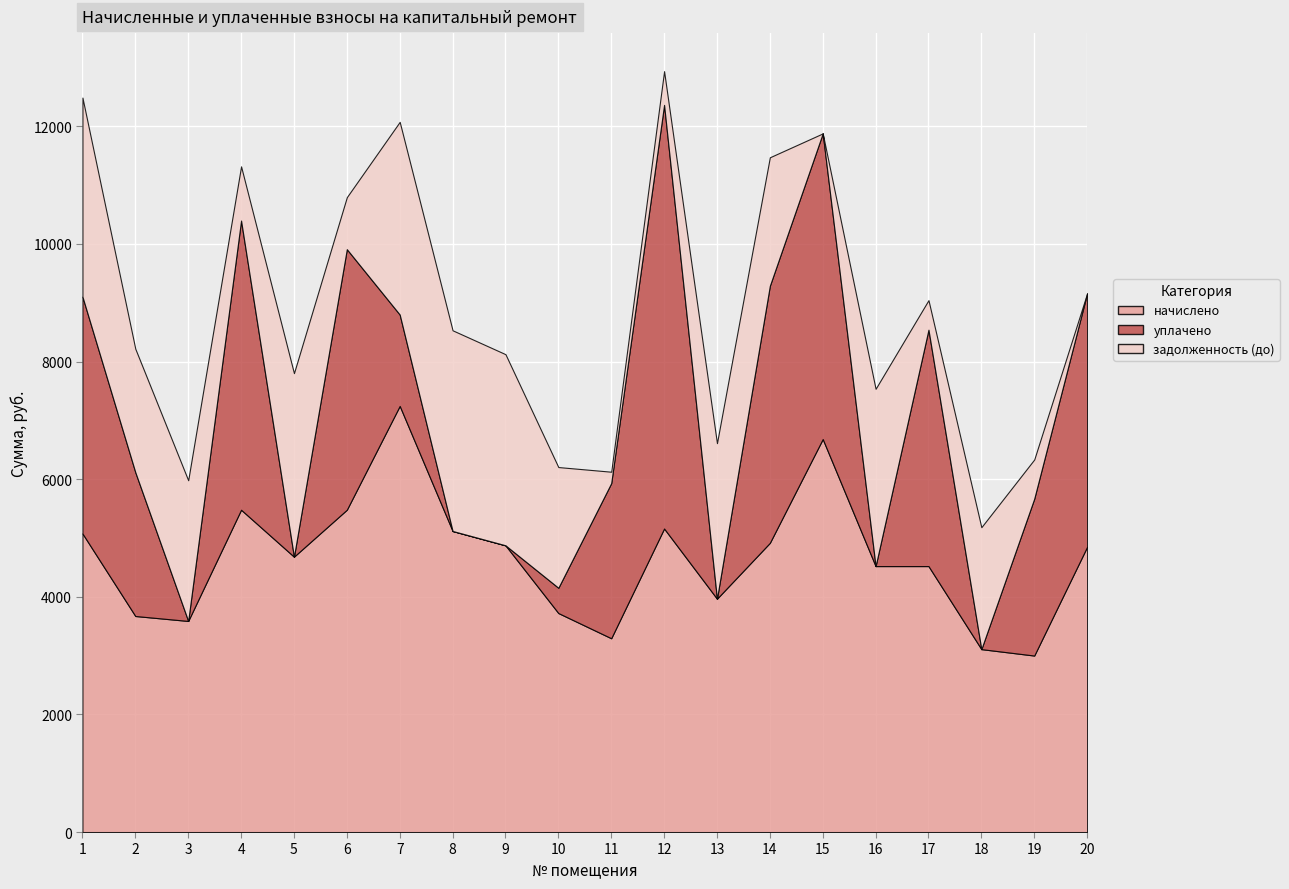

Read the начислено value at 3.

3589.3